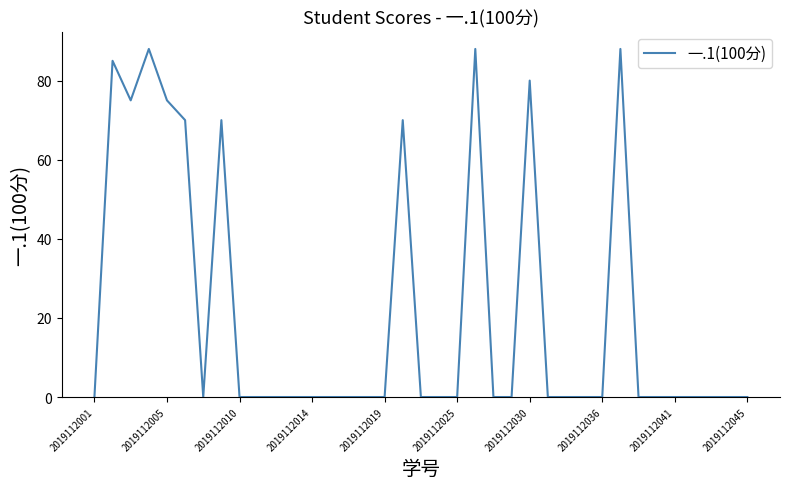

What is the greatest value displayed?

88